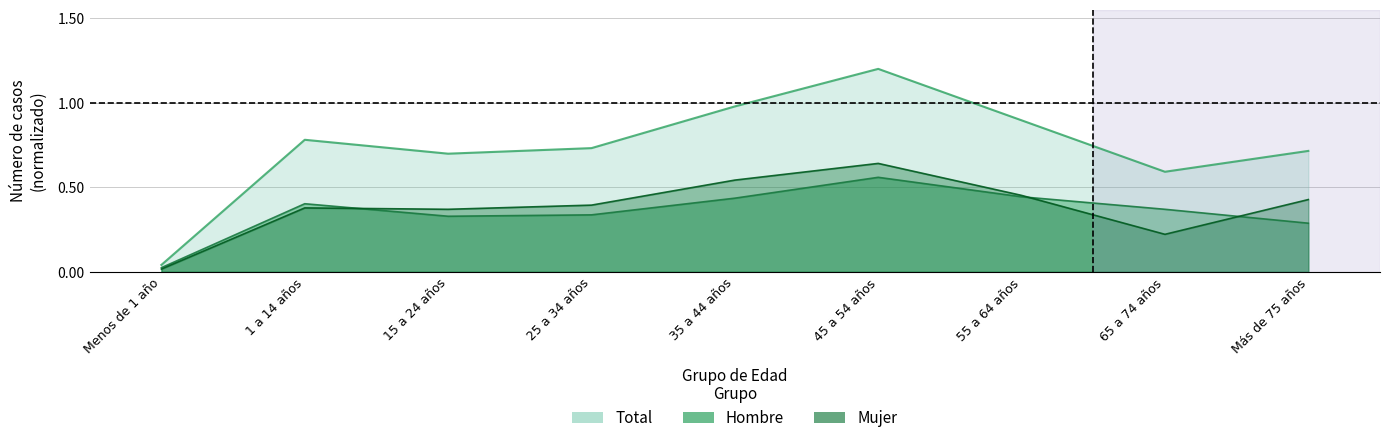

How many lines are shown in the chart?

3